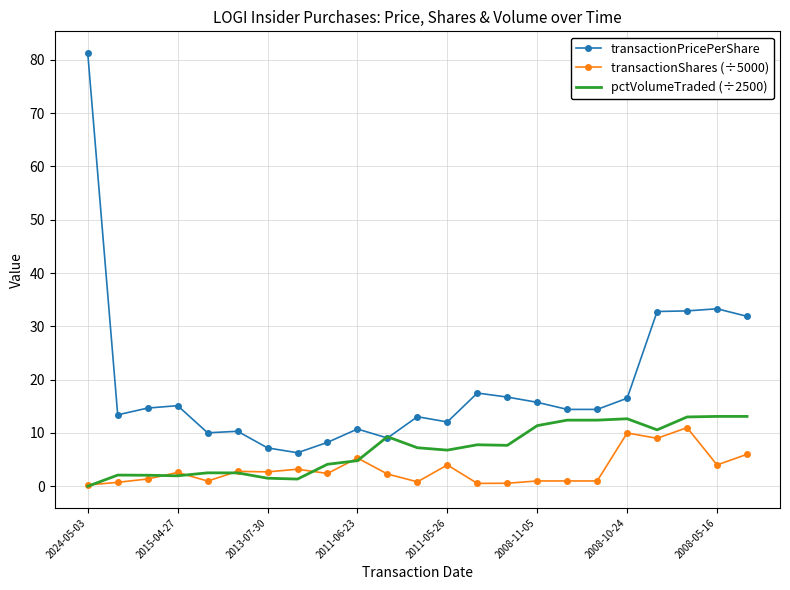

True or false: transactionPricePerShare and transactionShares (÷5000) cross at least once.

False